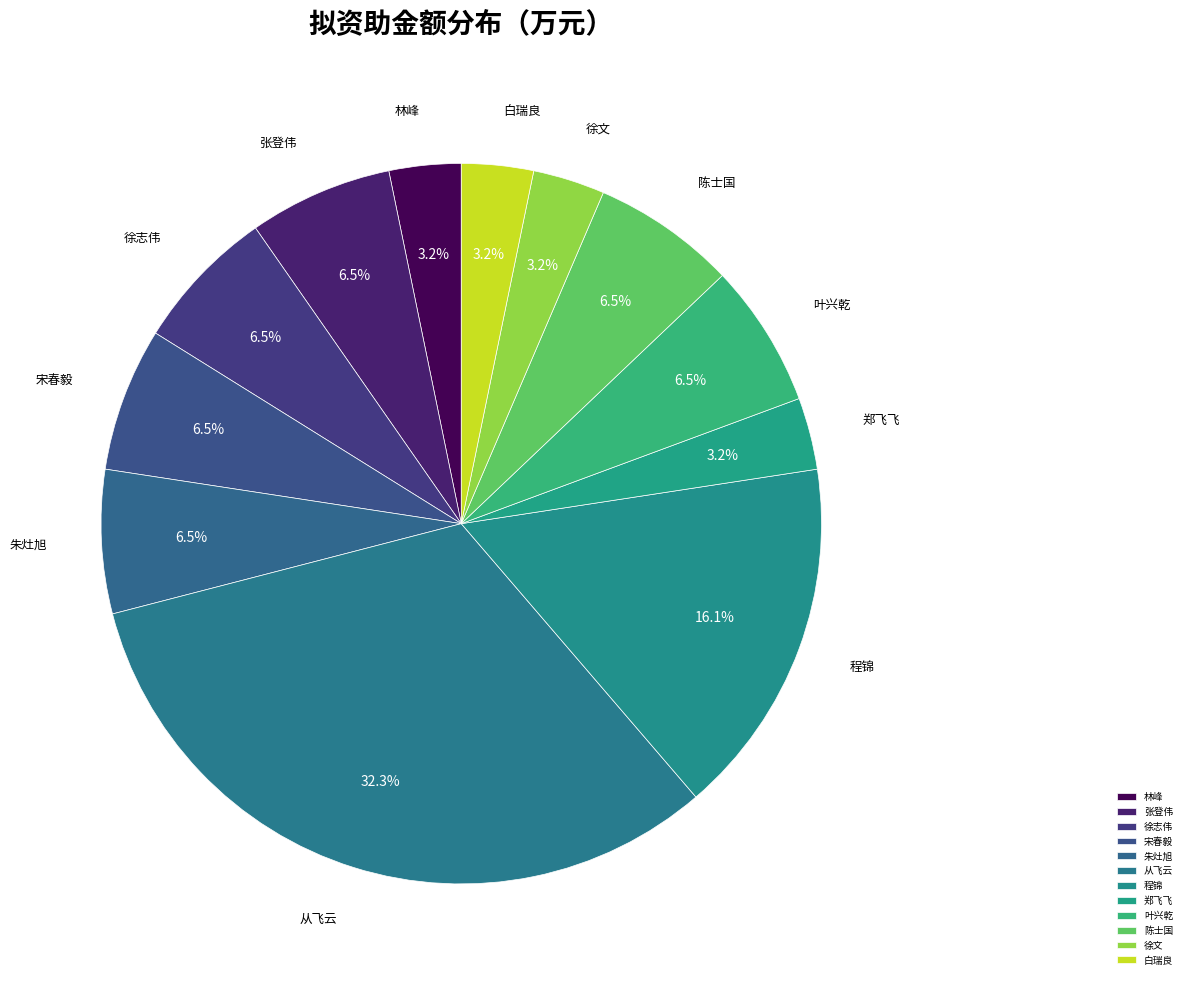

Count the number of slices in the pie.

12